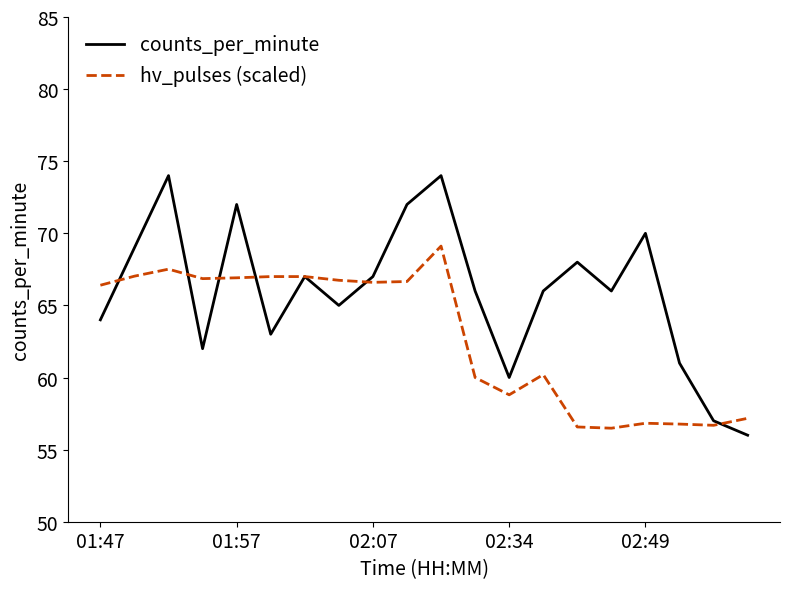

What is the difference between the maximum and minimum values in the counts_per_minute series?

18.0